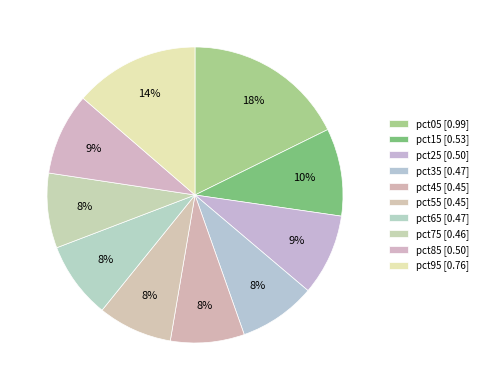

Which slice is the smallest?

pct45